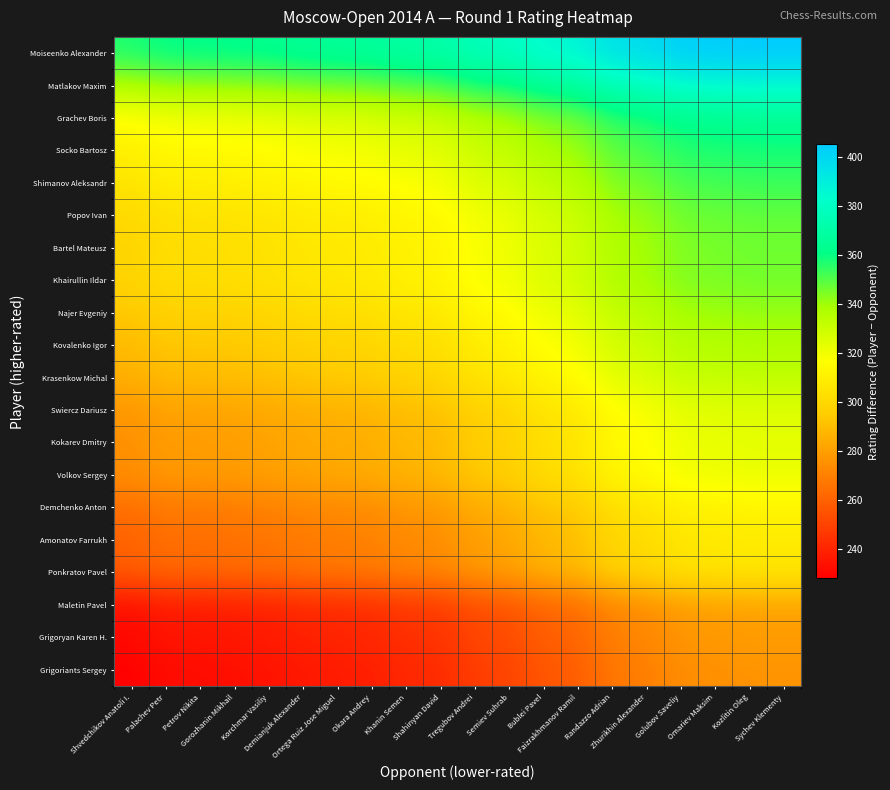

What is the maximum value shown in the chart?

405